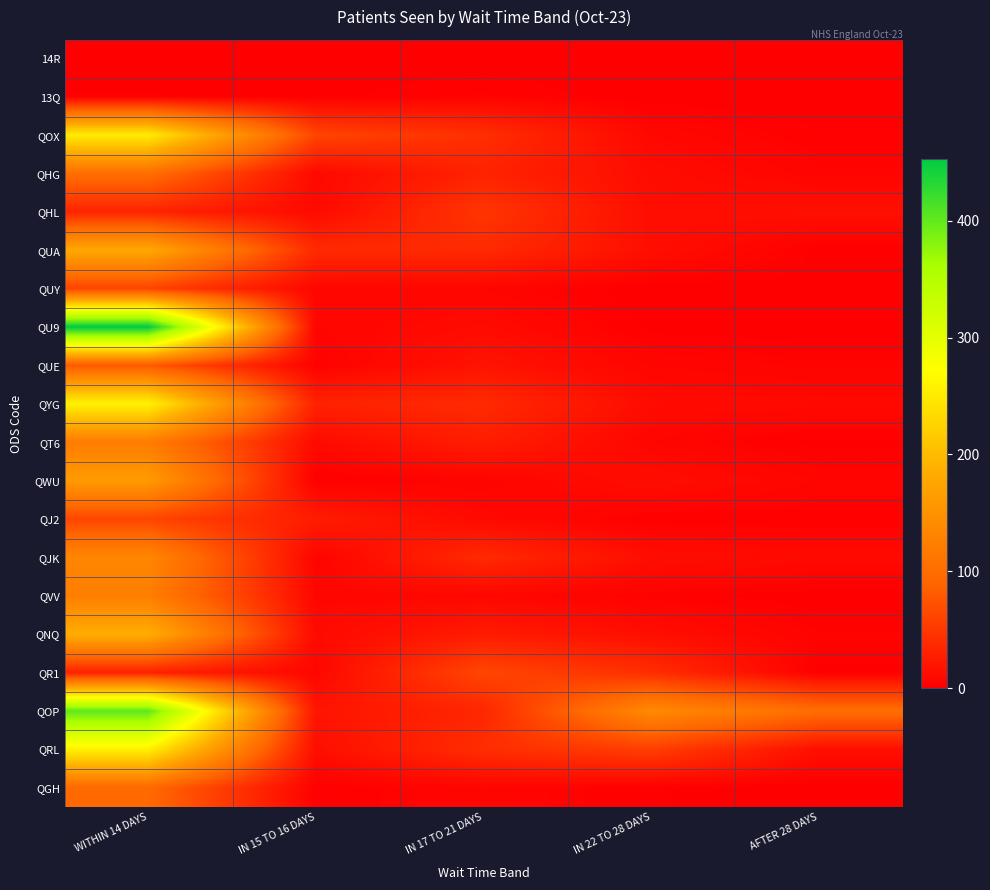

Which series has the largest total across all categories?

QOP